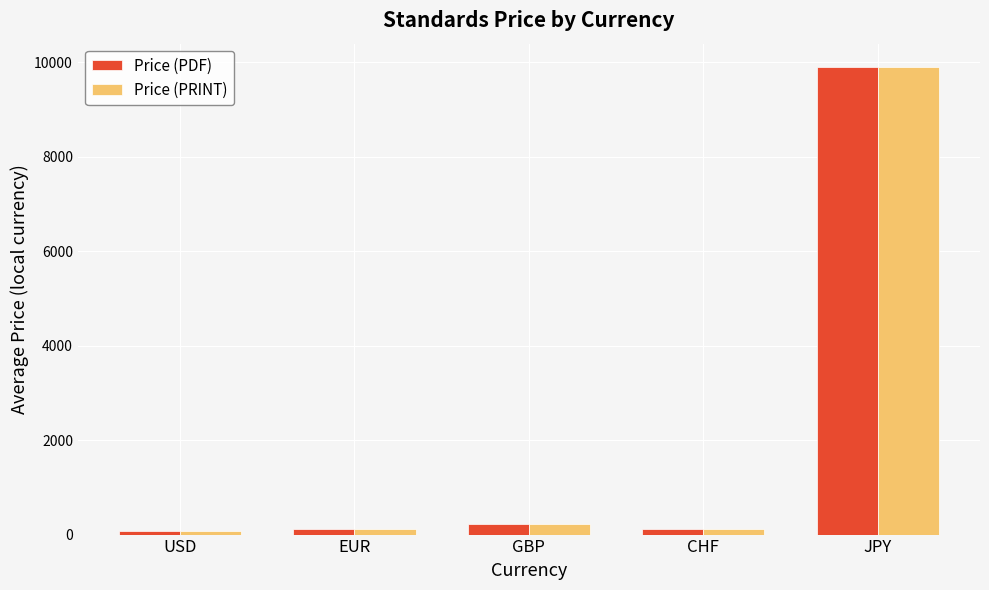

How many data points in Price (PDF) are above 112?

3